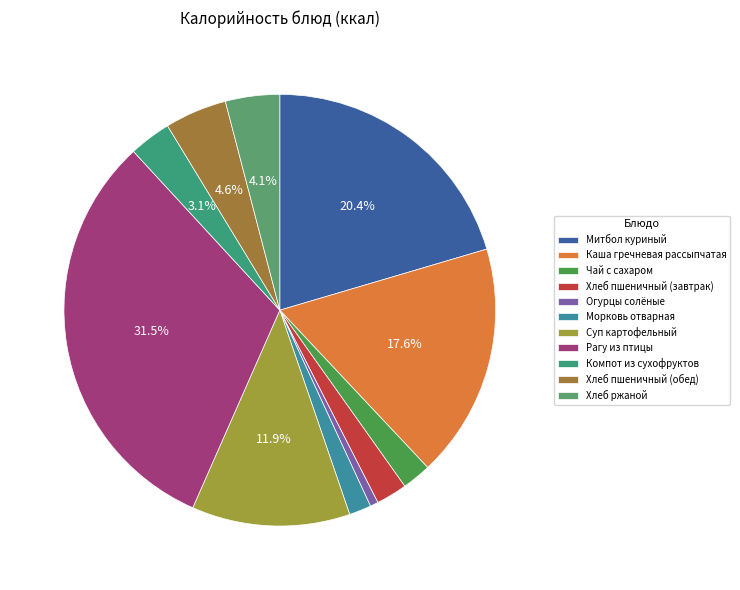

How many segments does this pie chart have?

11